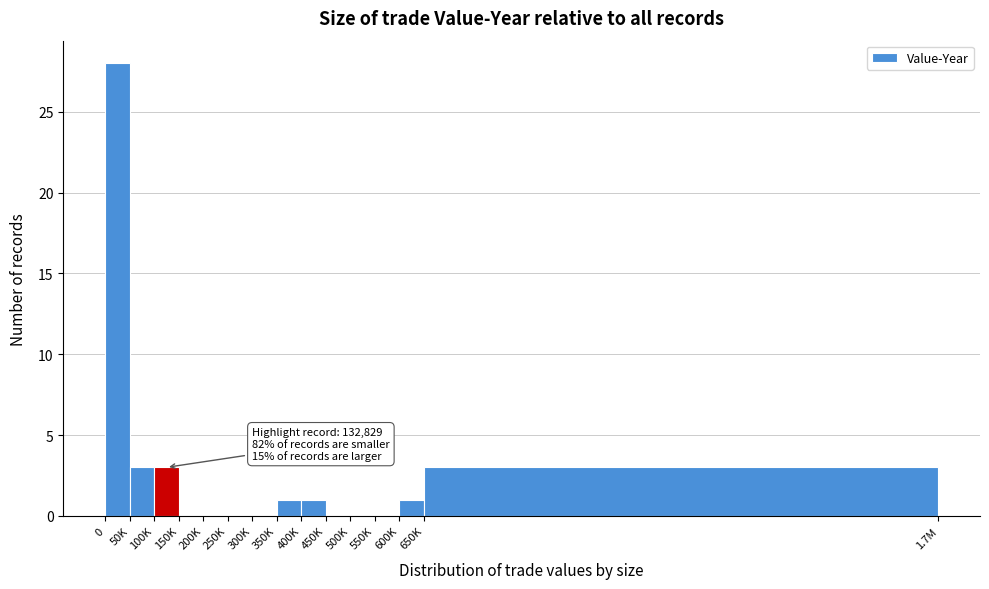

Reading left to right, list all the values displayed in this chart.

0=28	50K=3	100K=3	150K=0	200K=0	250K=0	300K=0	350K=1	400K=1	450K=0	500K=0	550K=0	600K=1	650K=3